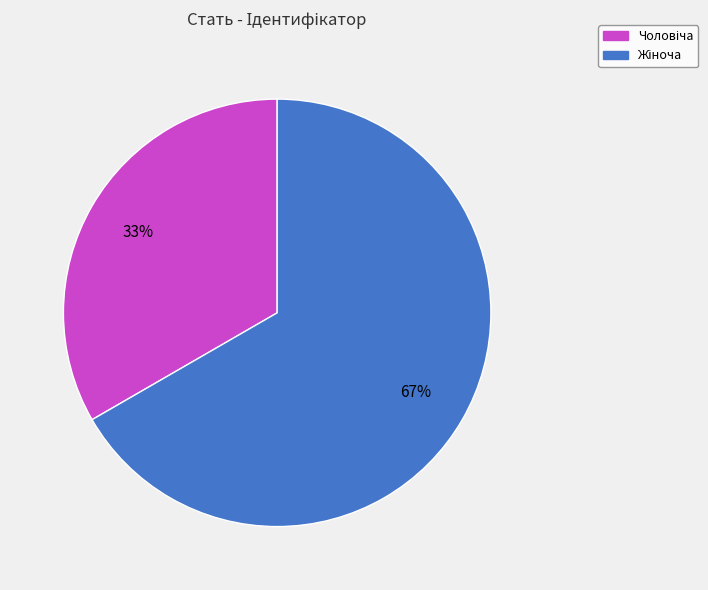

Is there any slice that represents more than half of the pie?

Yes